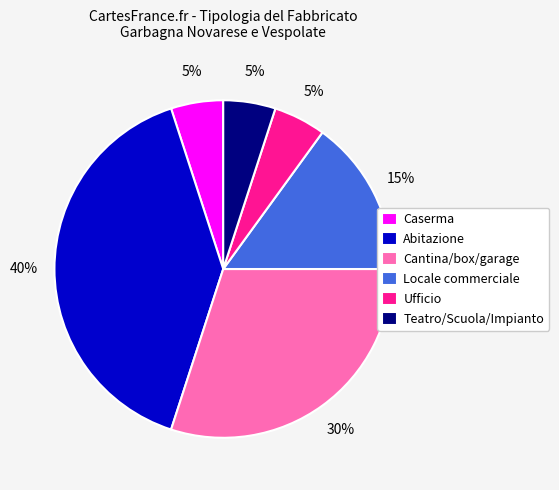

To the nearest percent, what portion does Teatro/Scuola/Impianto represent?

5%